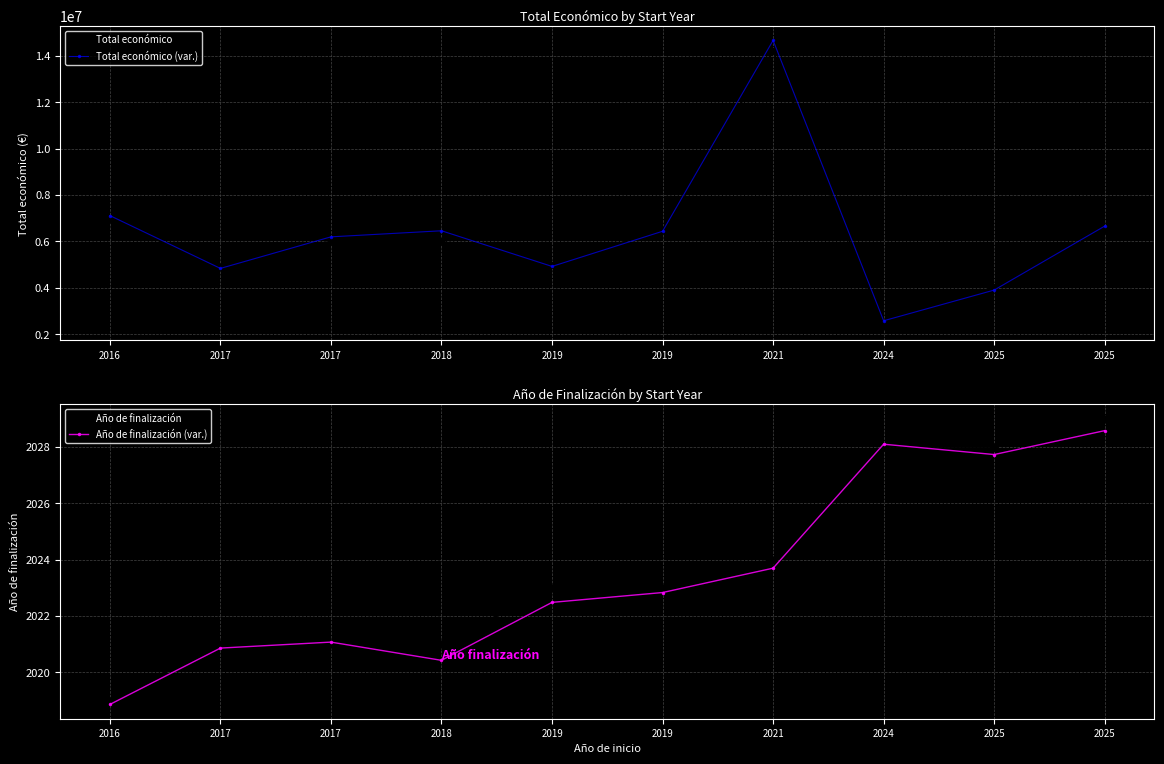

Which series ends up on top after the final intersection of Total económico and Total económico (var.)?

Total económico (var.)